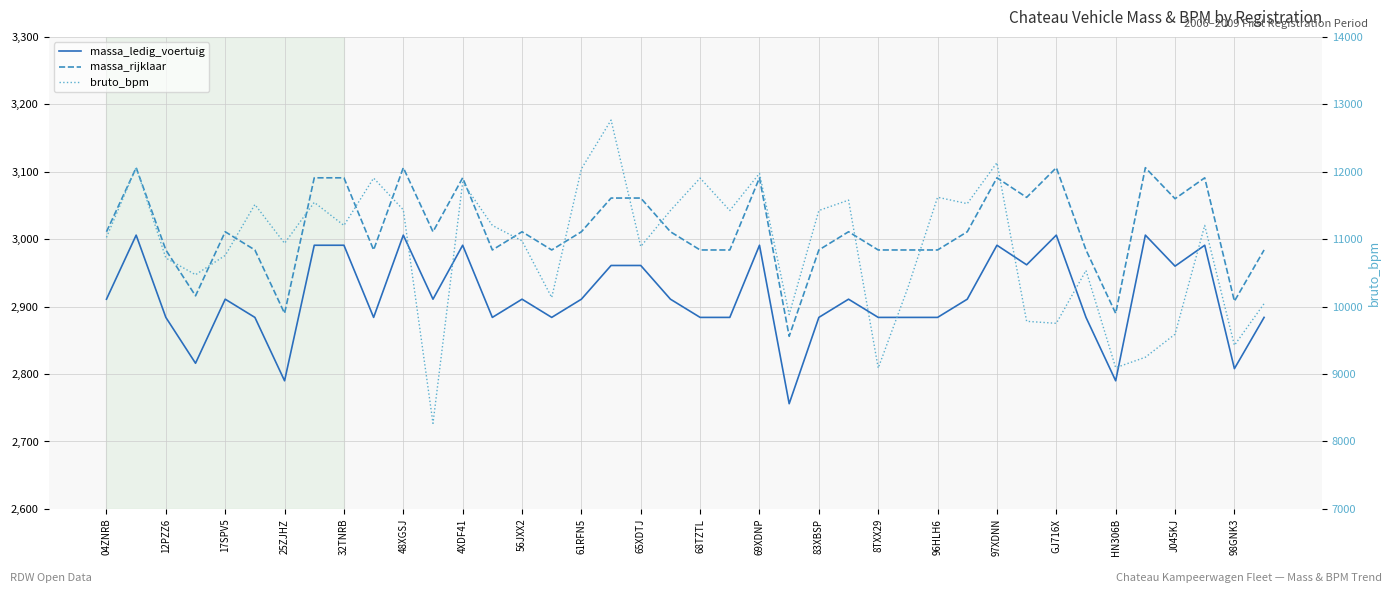

Where is bruto_bpm nearest to the value 10517?

33